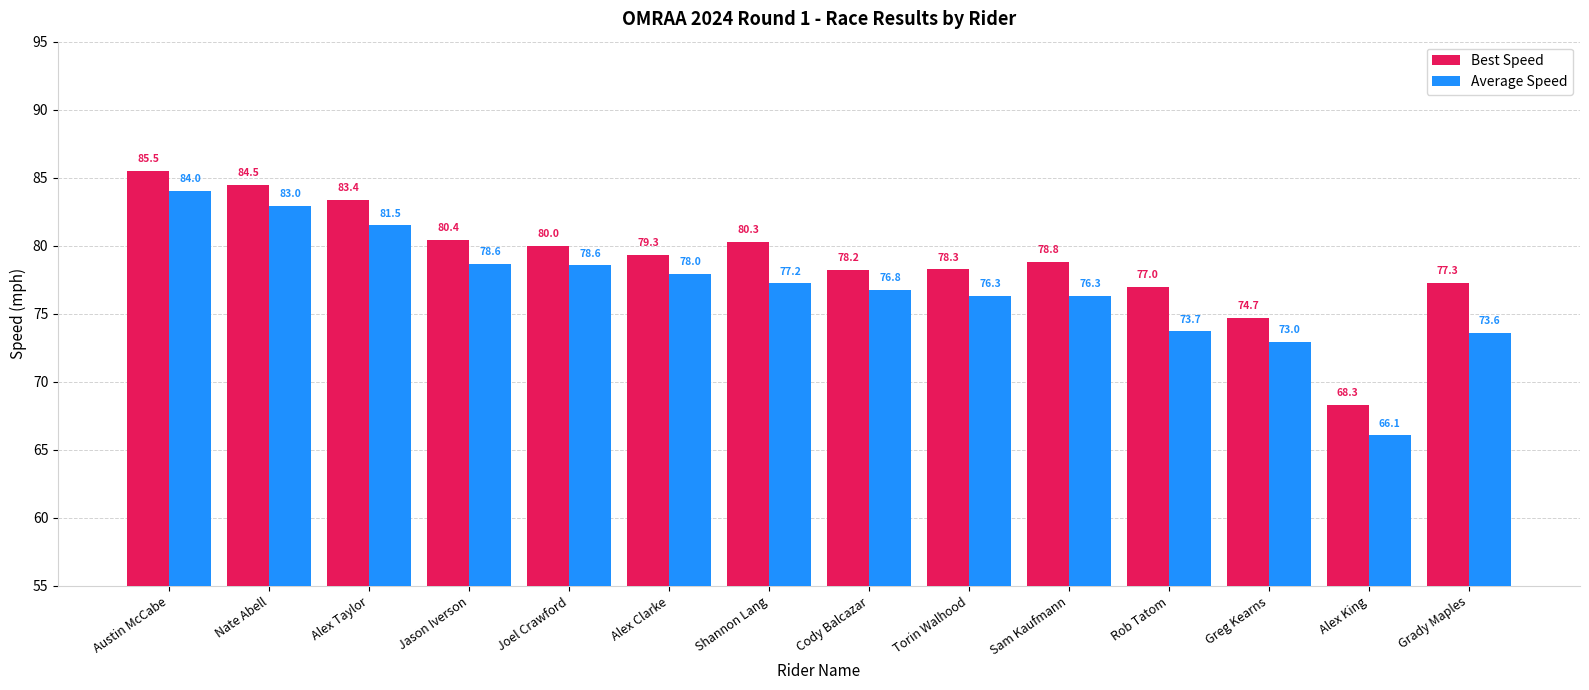

The value of Best Speed at Alex Clarke is 79.3. True or false?

True